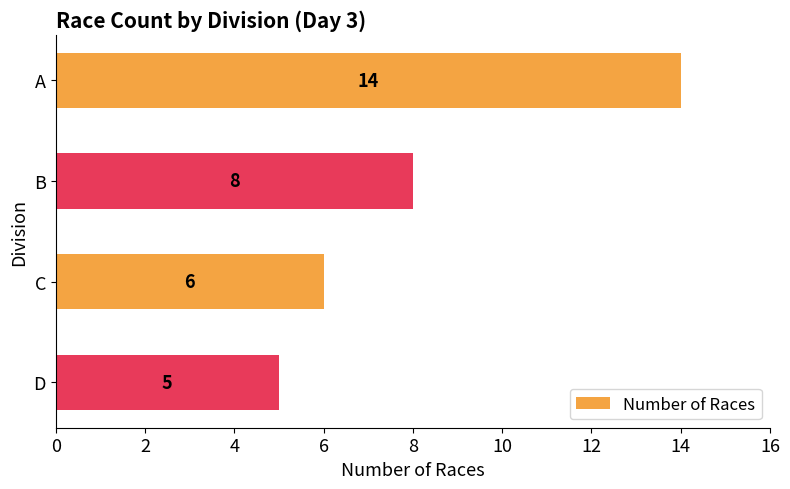

Approximately how many times larger is the value at D compared to B?

0.6